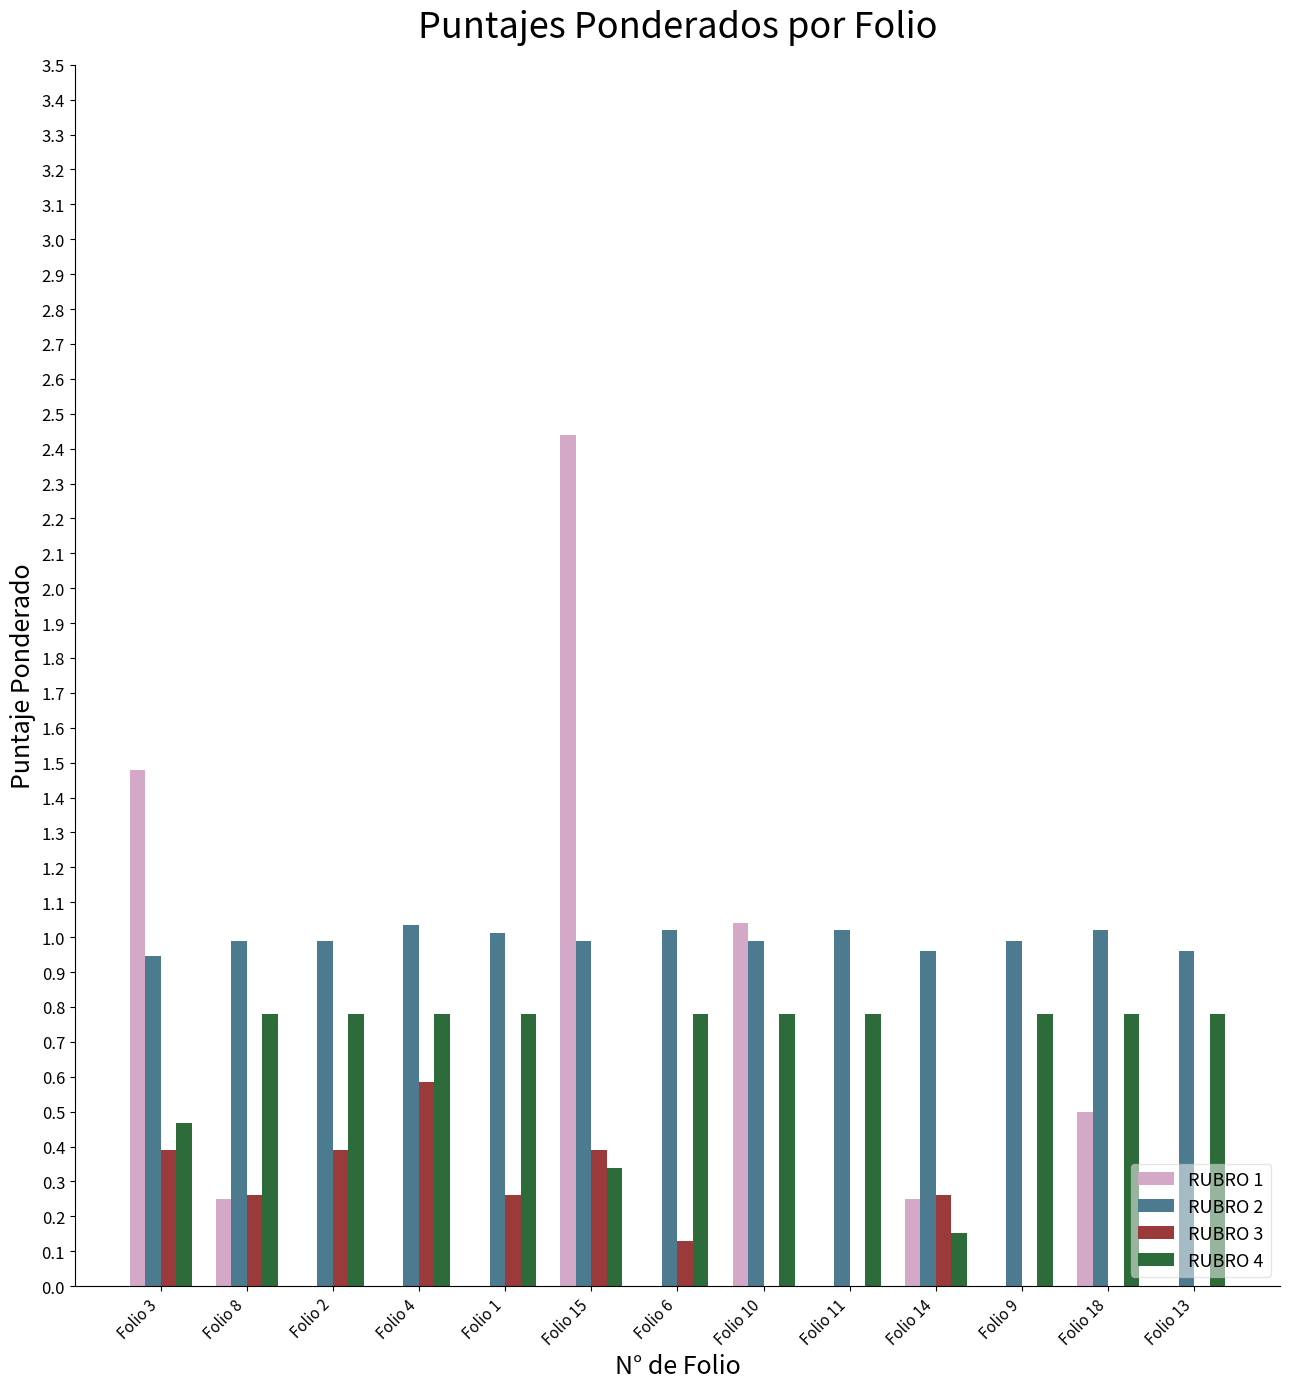

What is the approximate value of RUBRO 4 at Folio 6?

0.8